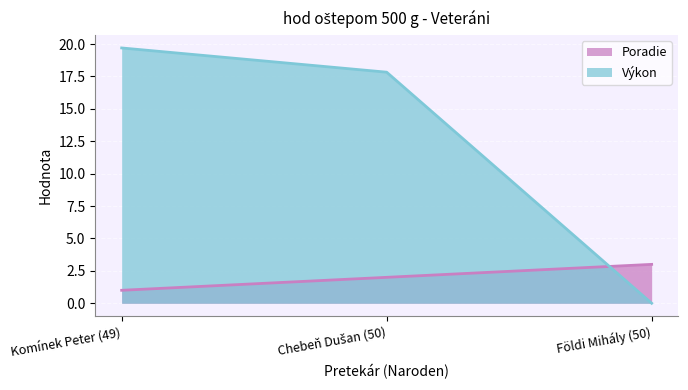

Rank the series by their average value, from lowest to highest.

Poradie, Výkon